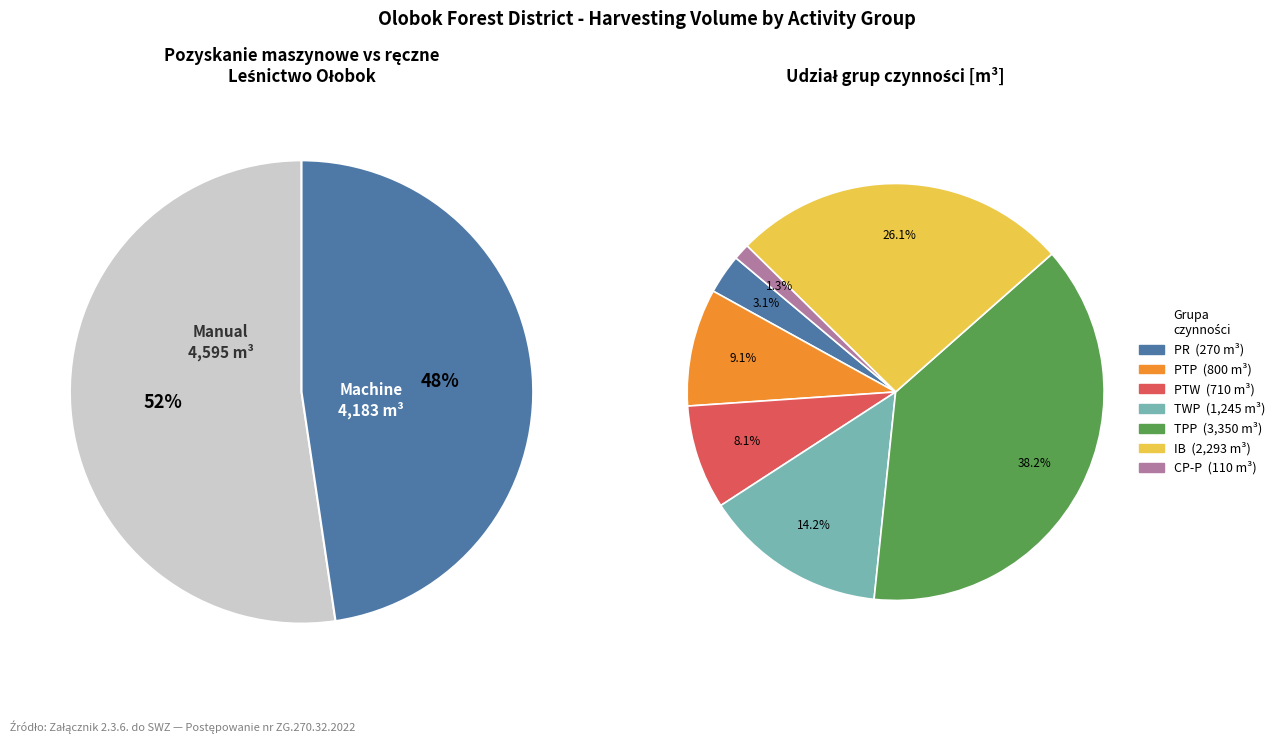

How many slices are in this pie chart?

7